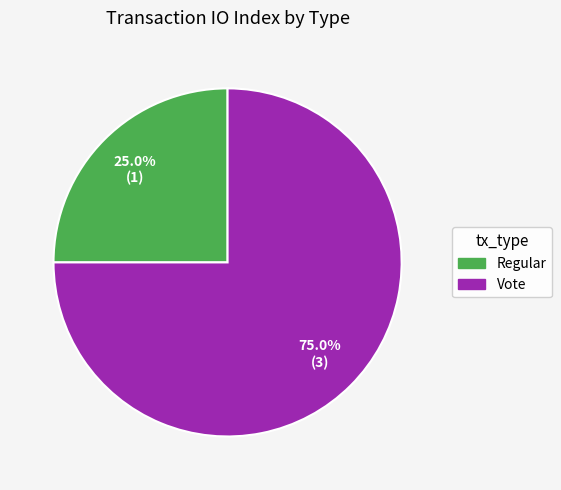

What percentage is the Vote slice, to the nearest percent?

75%